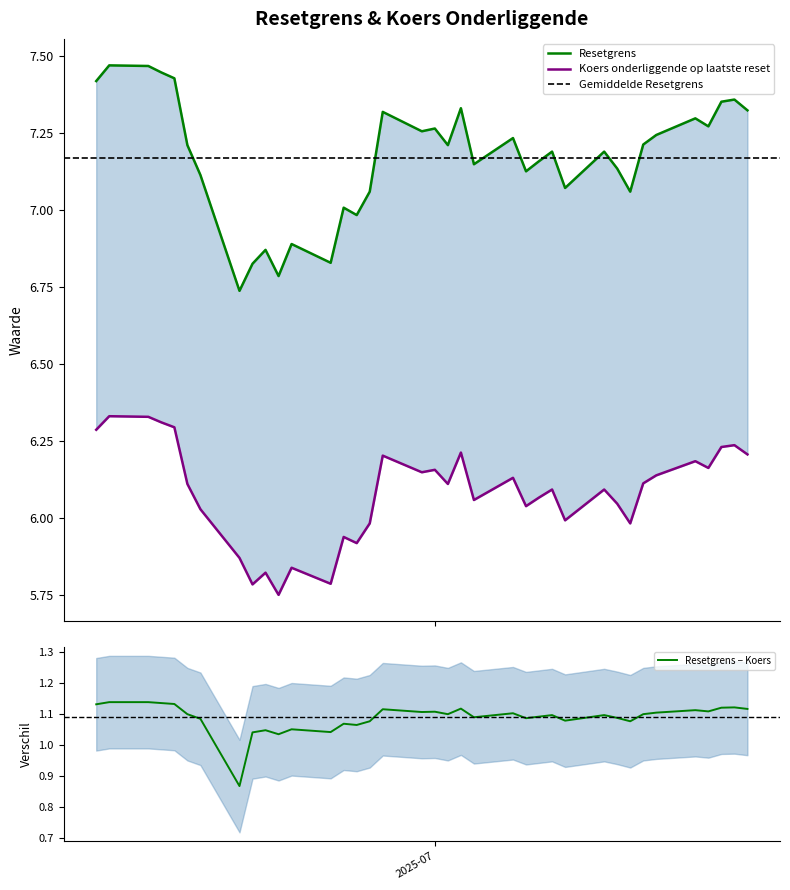

How many values in the Resetgrens series exceed 7?

30